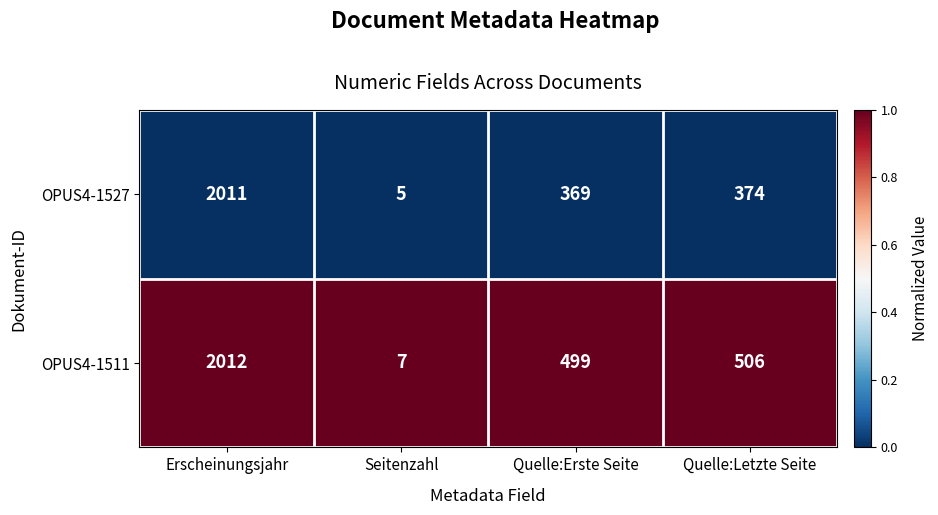

True or false: OPUS4-1527 has a value of 1236 at Erscheinungsjahr.

False